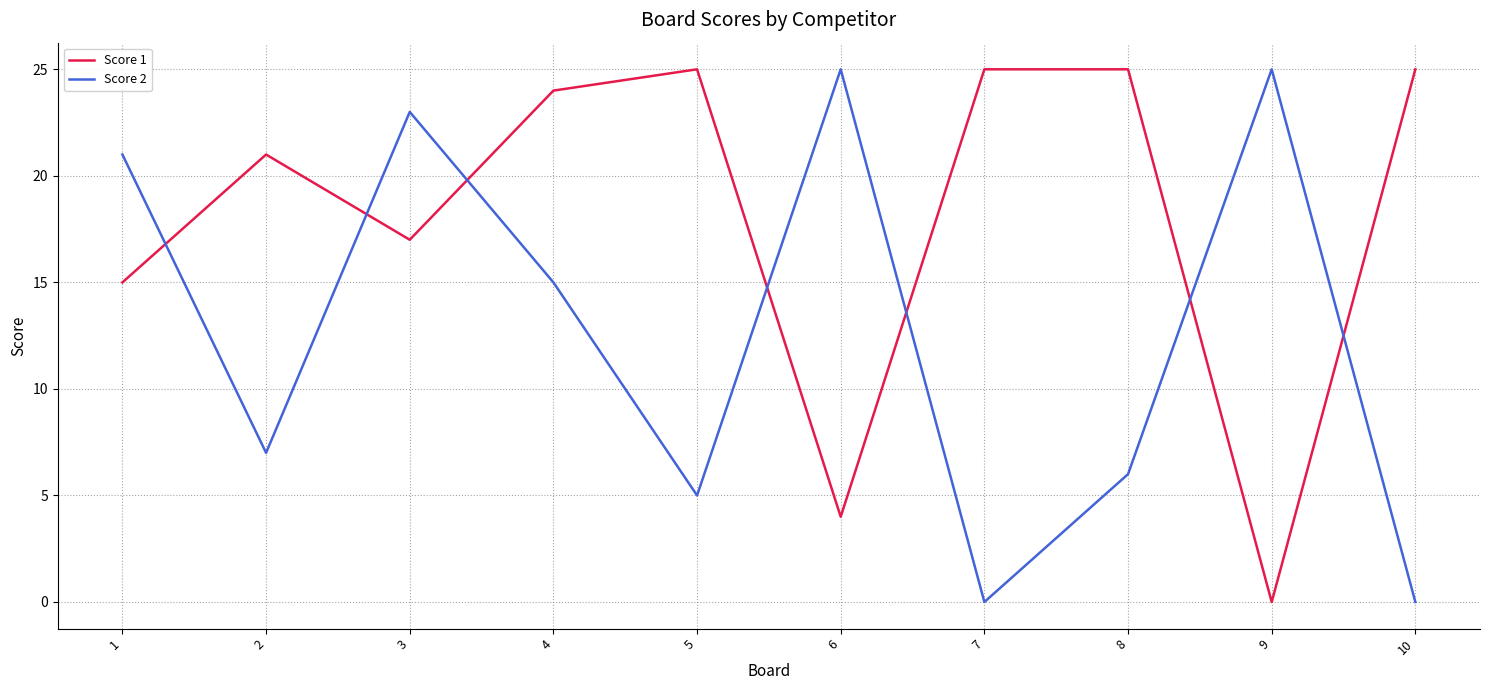

Reading left to right, list all the values displayed in this chart.

Score 1: 15	21	17	24	25	4	25	25	0	25
Score 2: 21	7	23	15	5	25	0	6	25	0